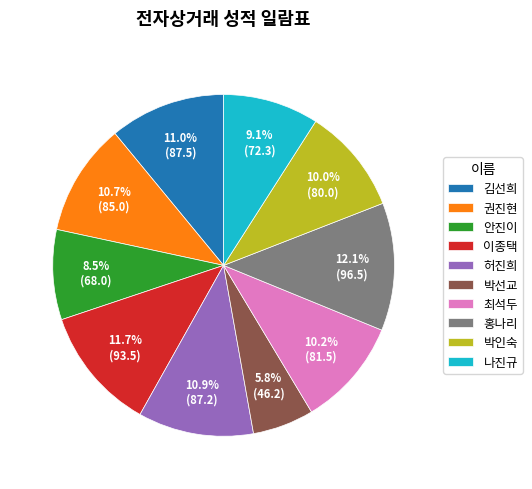

Which slice is the smallest?

박선교